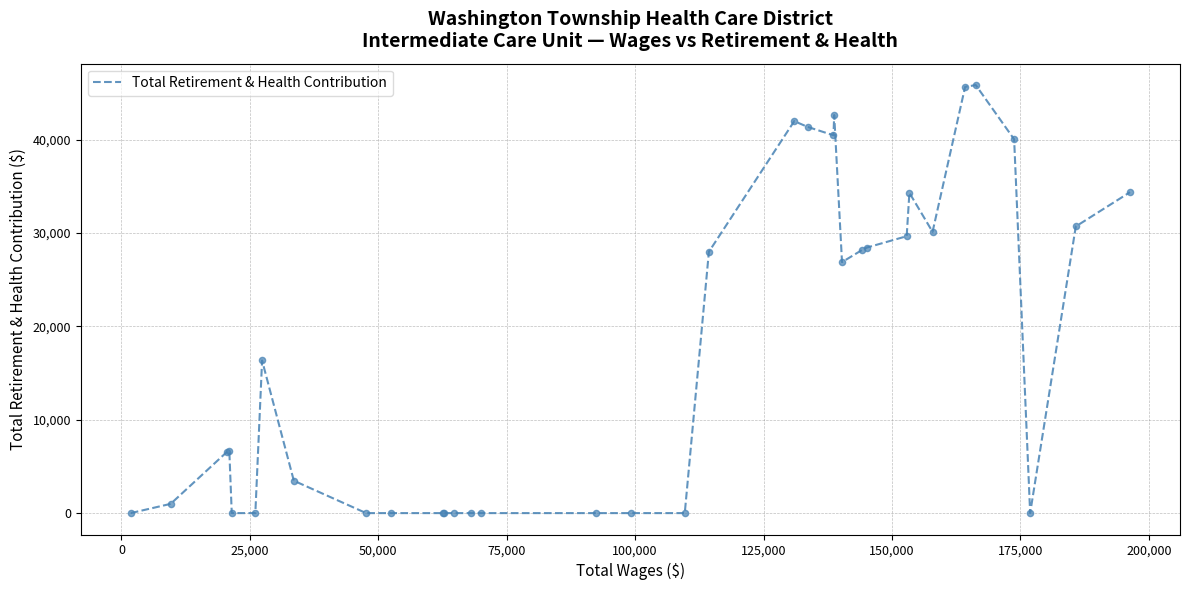

What is the greatest value displayed?

45841